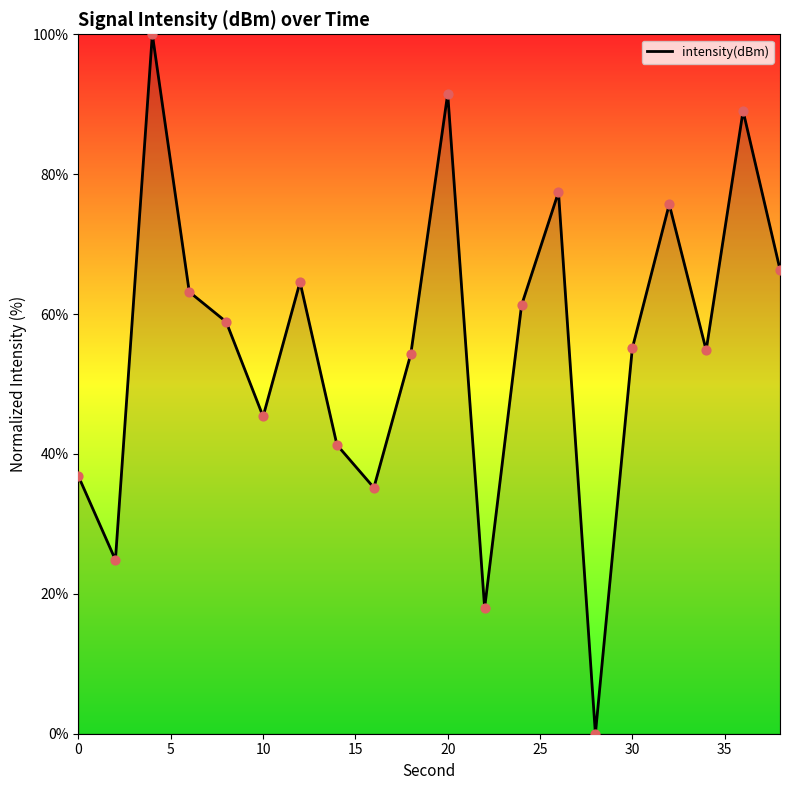

What is the maximum value shown in the chart?

100.0